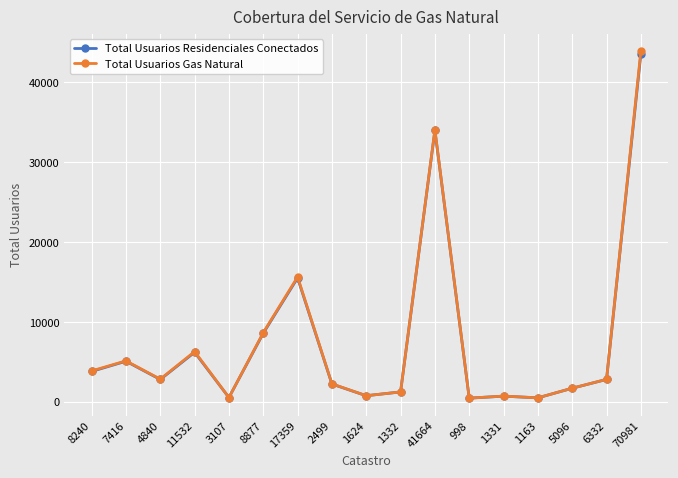

What are all the series names shown in the legend?

Total Usuarios Residenciales Conectados, Total Usuarios Gas Natural